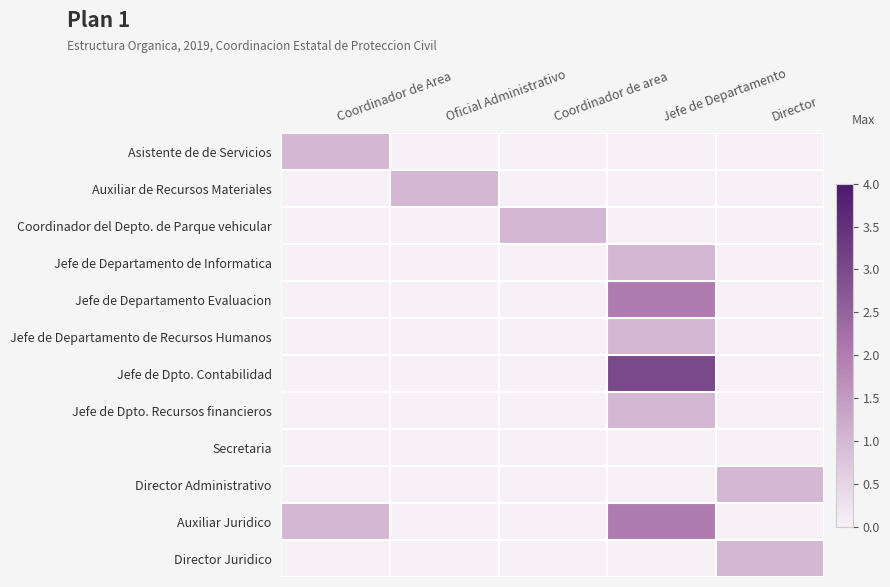

How many series are shown in this chart?

12